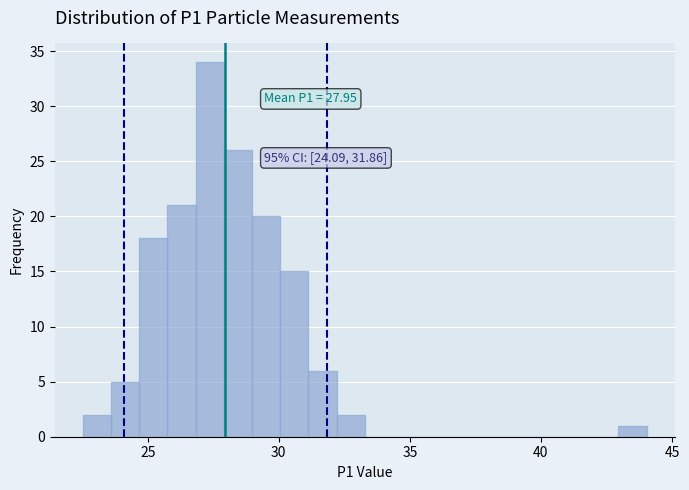

Read against the x-axis, roughly where is the centre of the tallest bar?

27.5